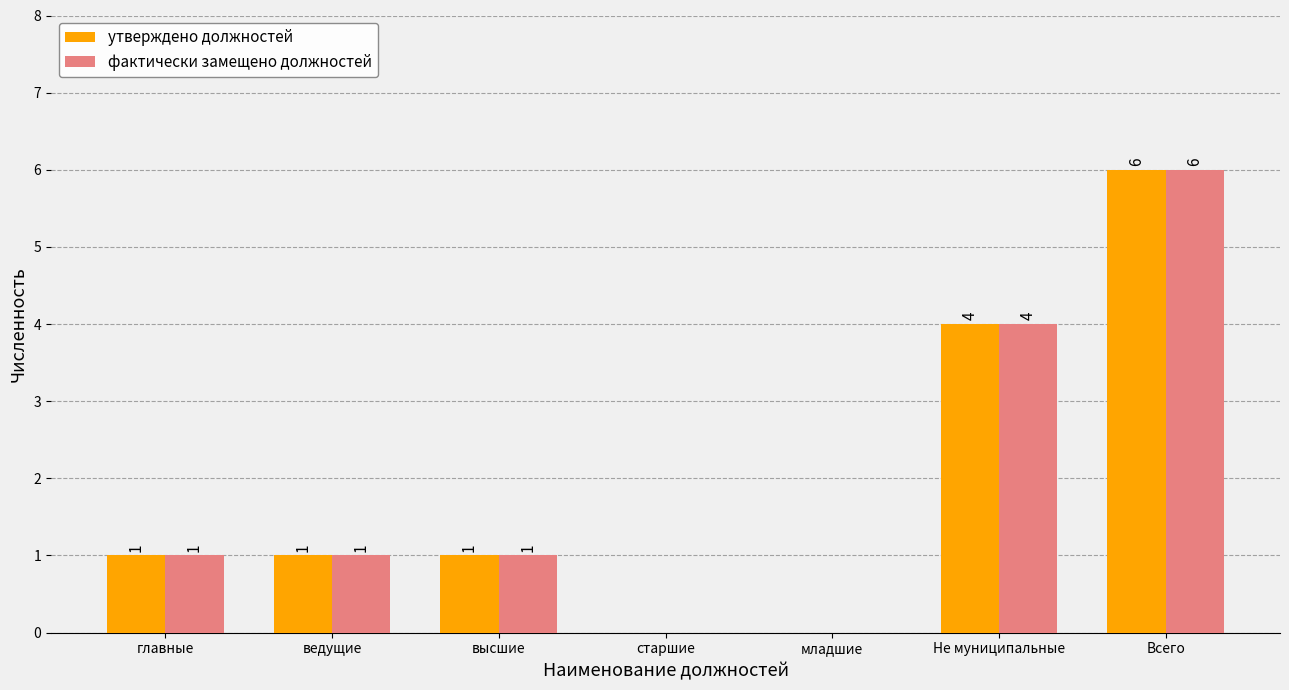

Reading left to right, list all the values displayed in this chart.

утверждено должностей: 1	1	1	0	0	4	6
фактически замещено должностей: 1	1	1	0	0	4	6